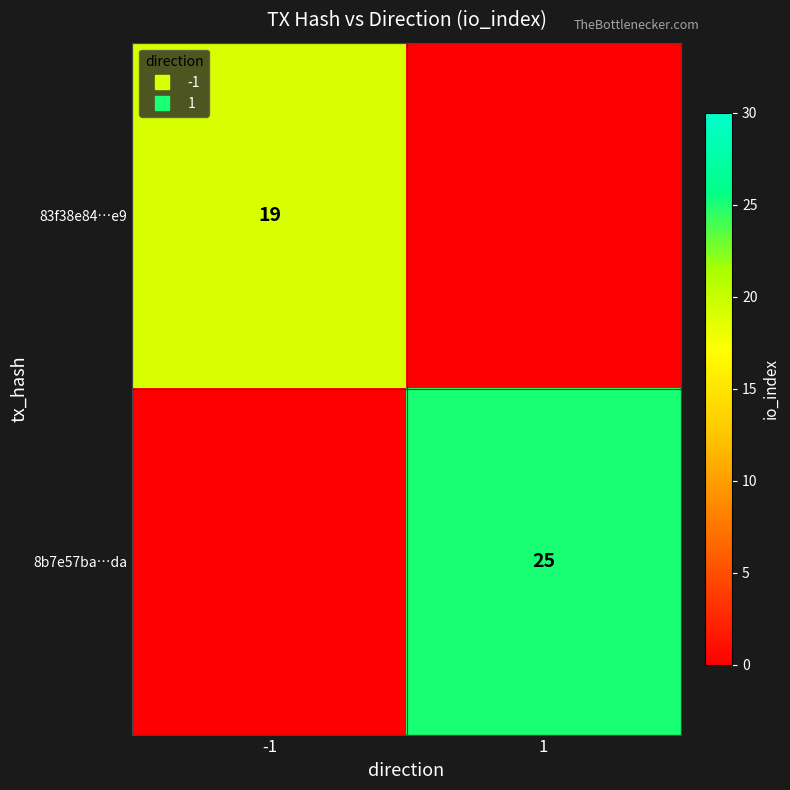

The value of 83f38e84…e9 at -1 is 4. True or false?

False